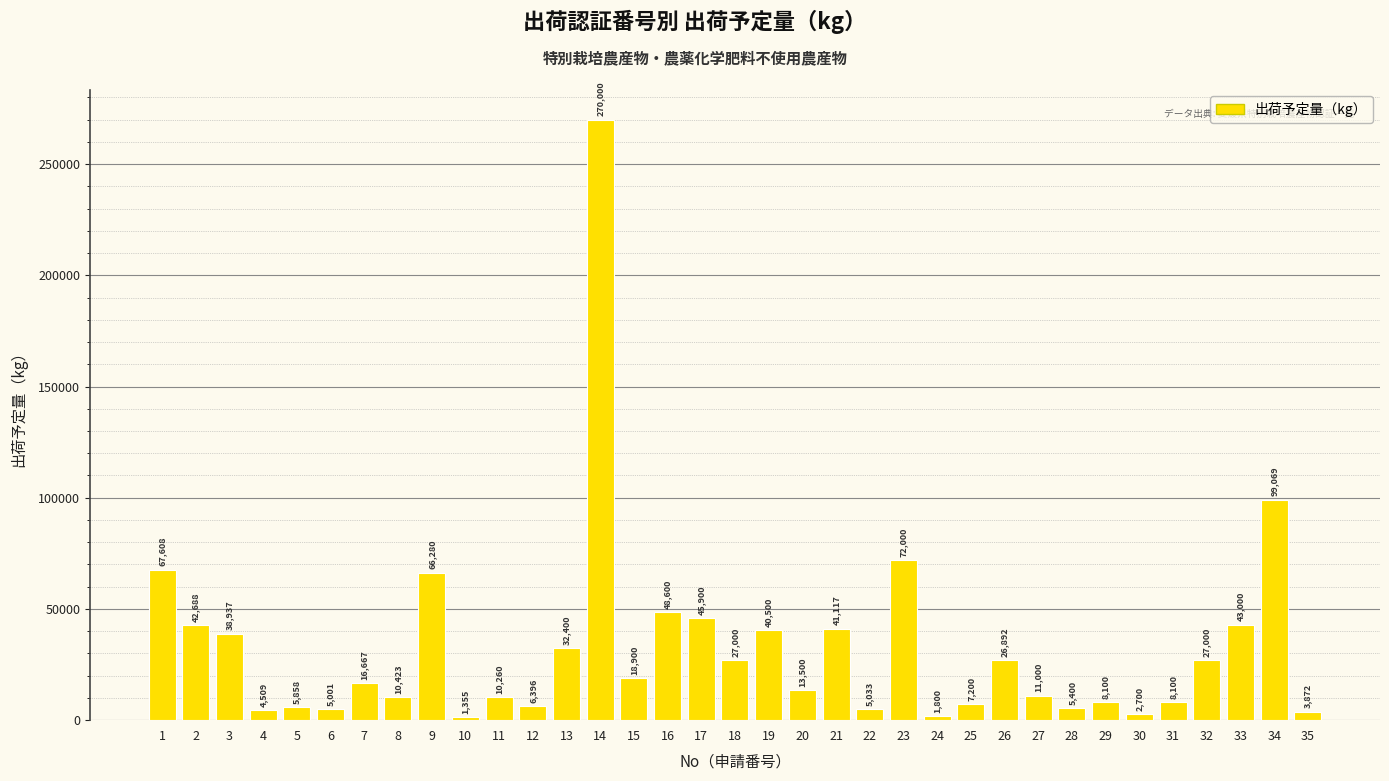

What is the maximum value shown in the chart?

270000